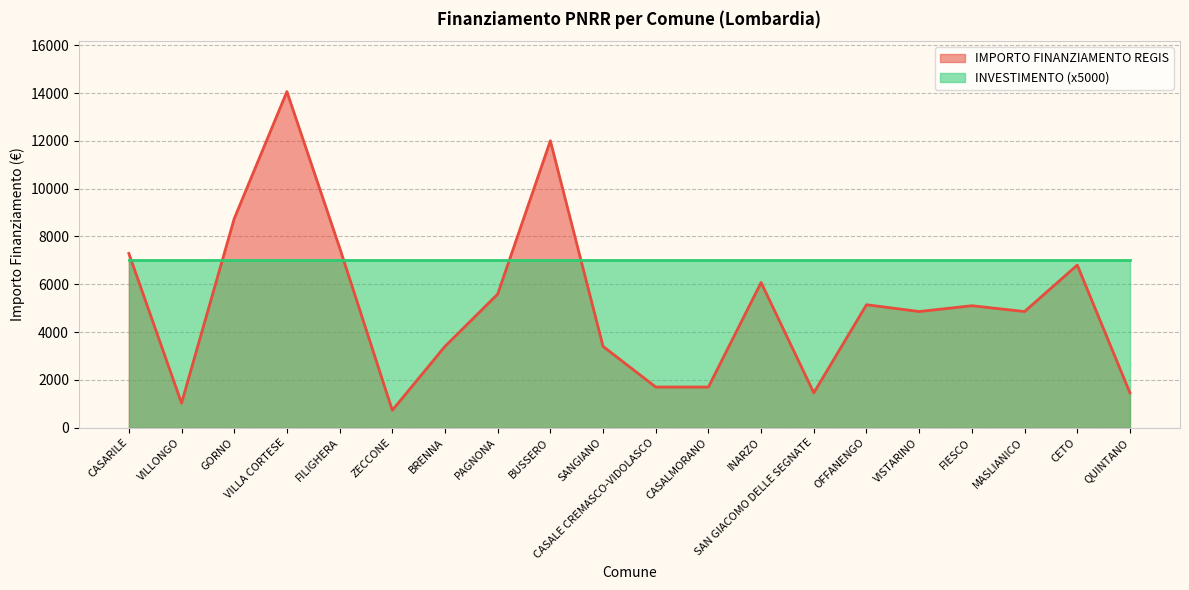

Does the chart have visible grid lines?

Yes